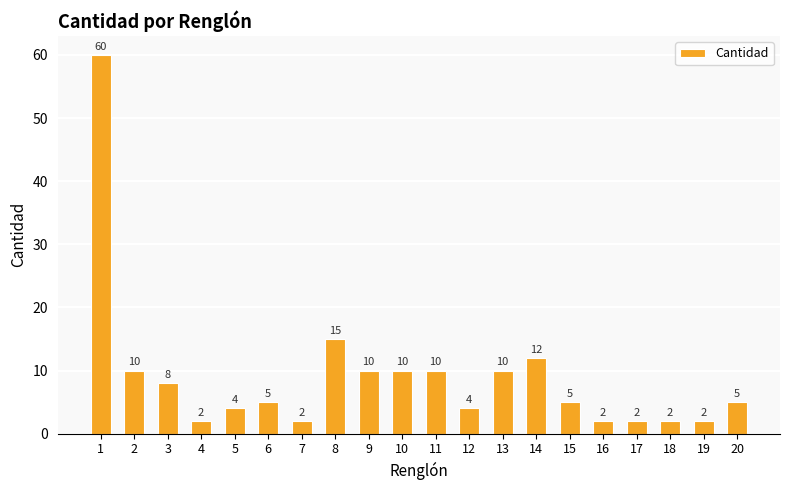

How many distinct data groups are displayed?

1